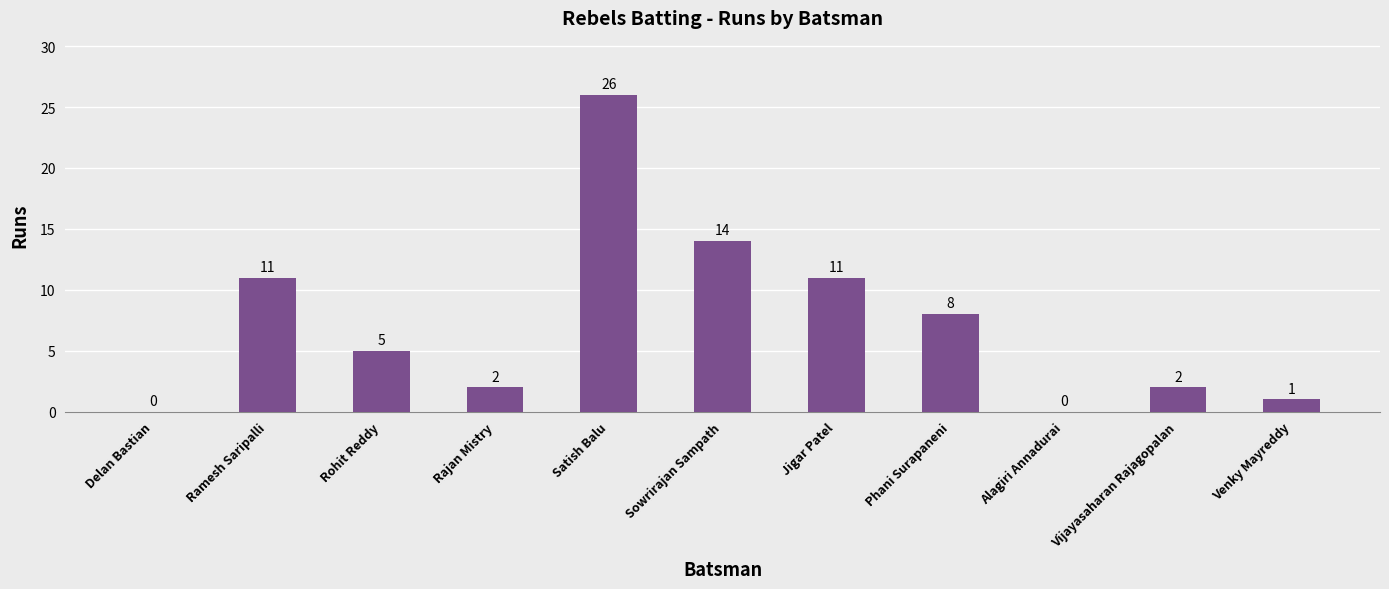

What is the ratio of the value at Vijayasaharan Rajagopalan to the value at Venky Mayreddy?

2.0